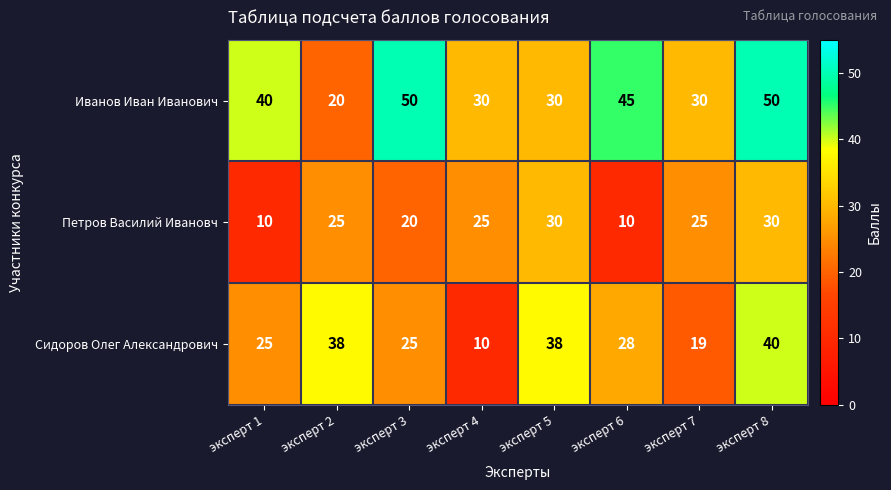

The Сидоров Олег Александрович series shows 19 at эксперт 7. True or false?

True